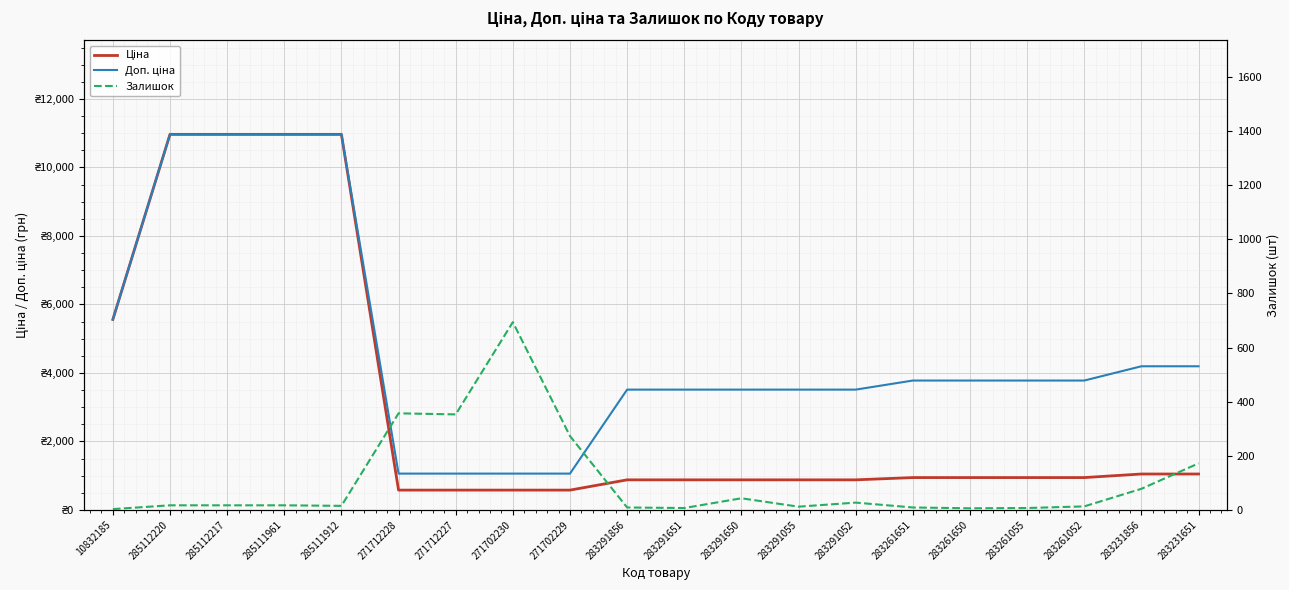

What position from the right is 271712228?

15